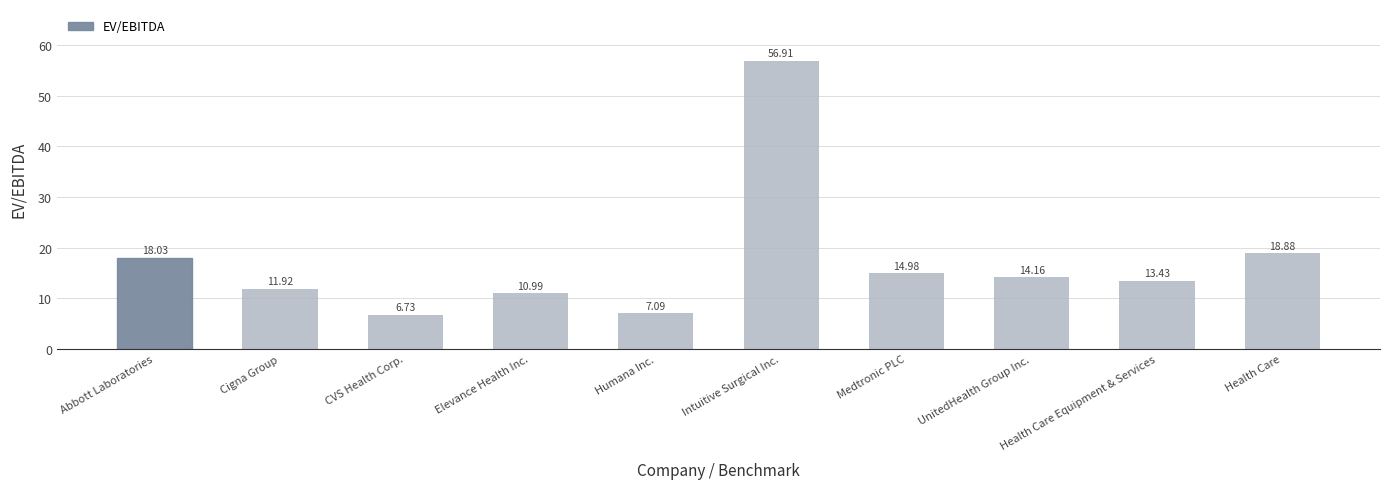

What is the label of the 2nd bar from the right?

Health Care Equipment & Services